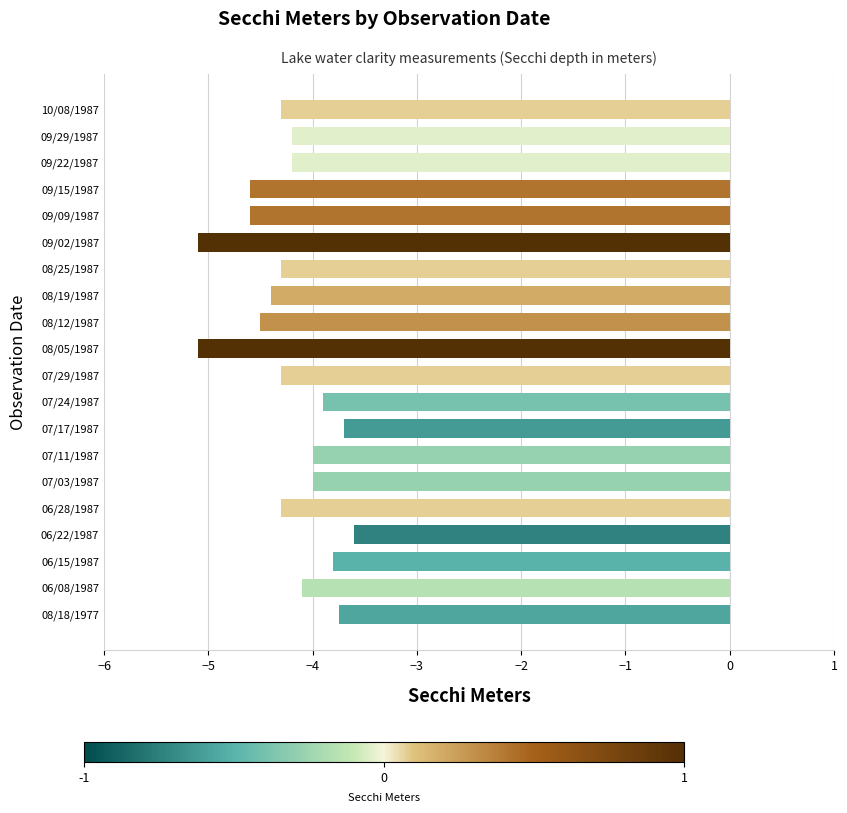

Which has a higher value, 08/05/1987 or 07/29/1987?

07/29/1987